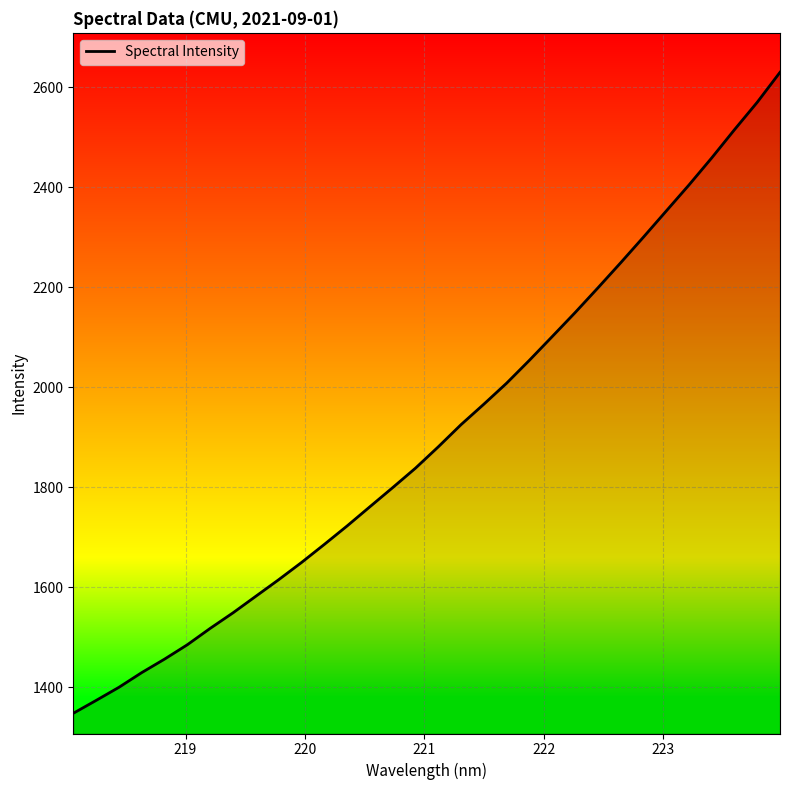

What is the maximum value shown in the chart?

2629.8